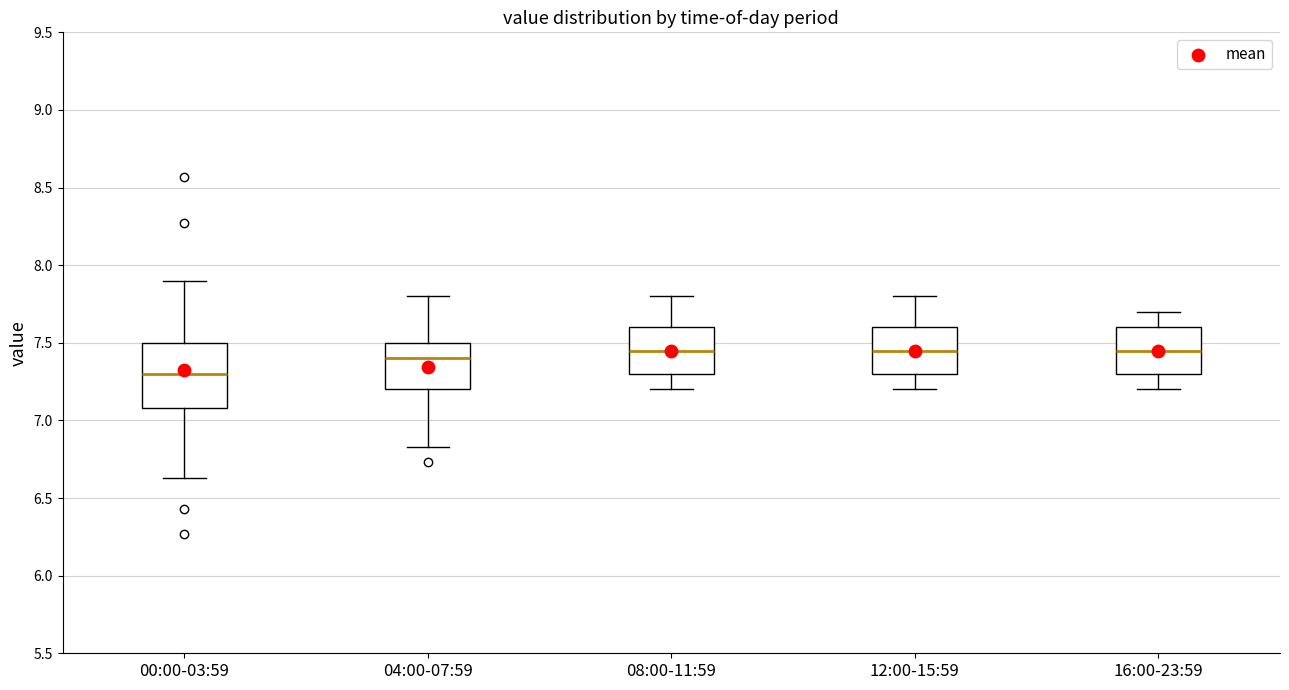

Where does the lower whisker of the box for 04:00-07:59 end on the y-axis? The values are not printed on the chart, so give them approximately, as read against the axis.

6.85